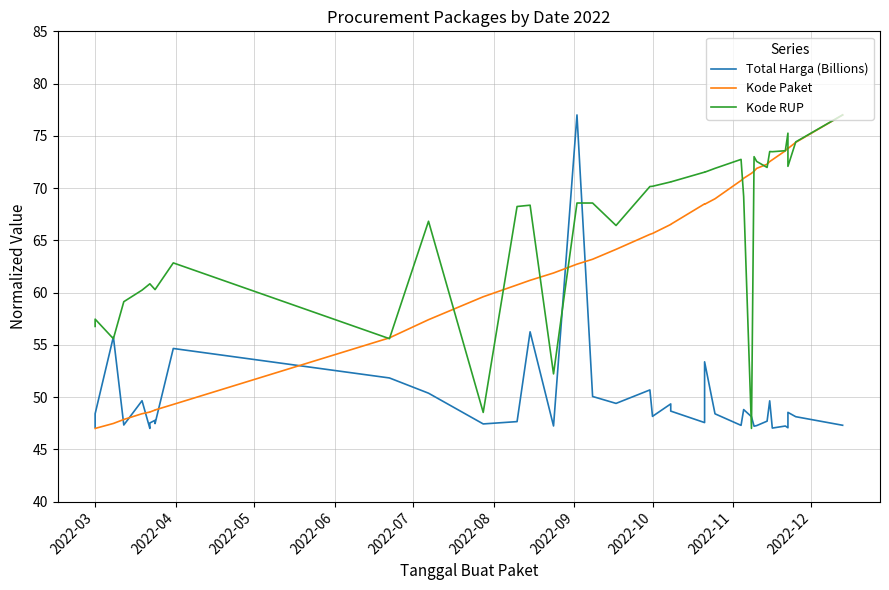

True or false: Total Harga (Billions) has more than 0 interior local peaks.

True